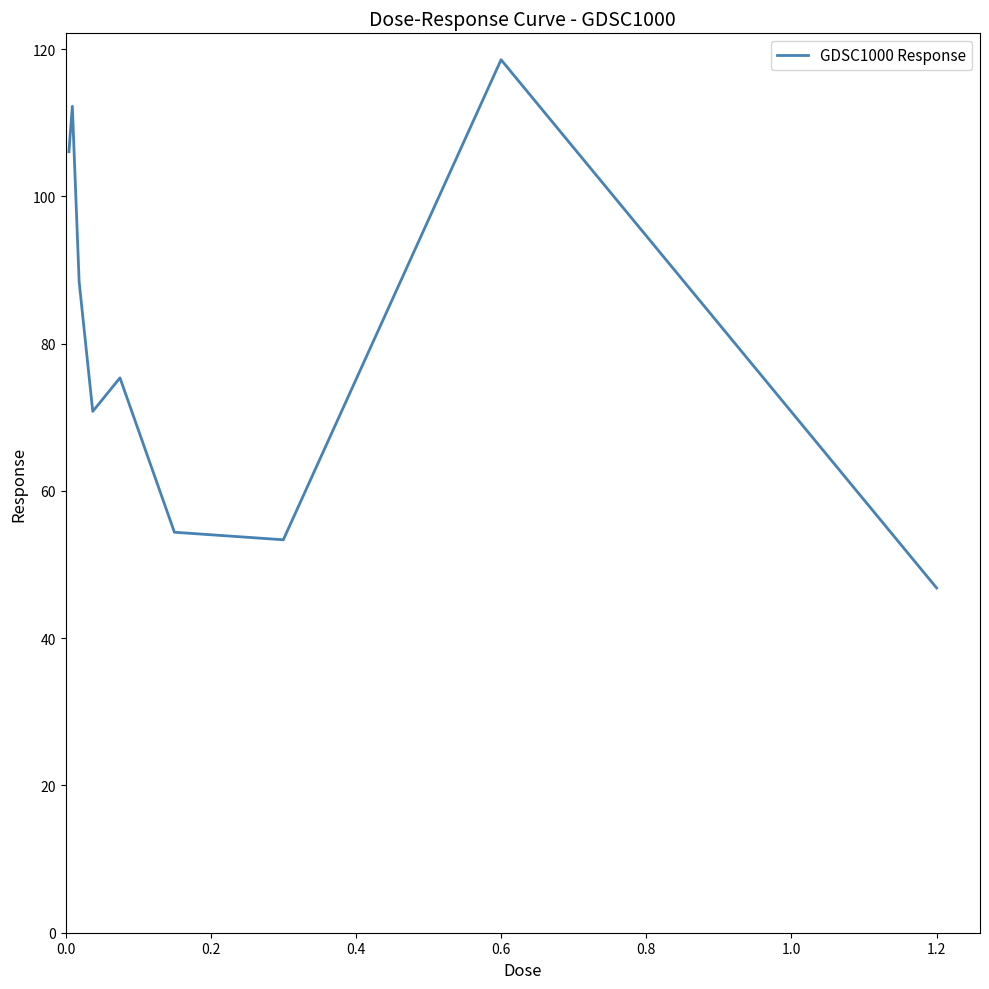

How many categories are shown in the chart?

9